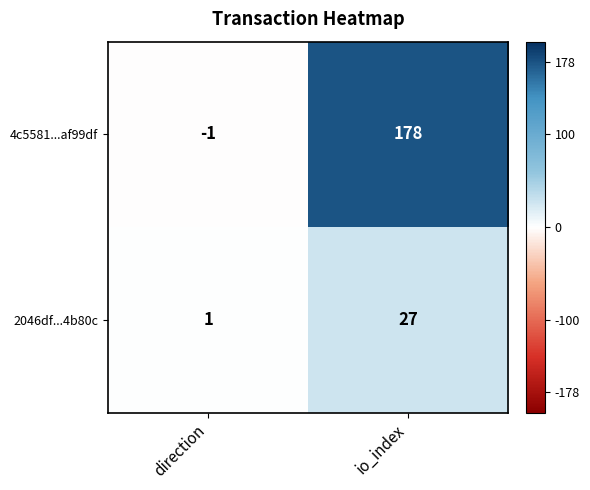

At which category does the chart reach its minimum across all series?

direction